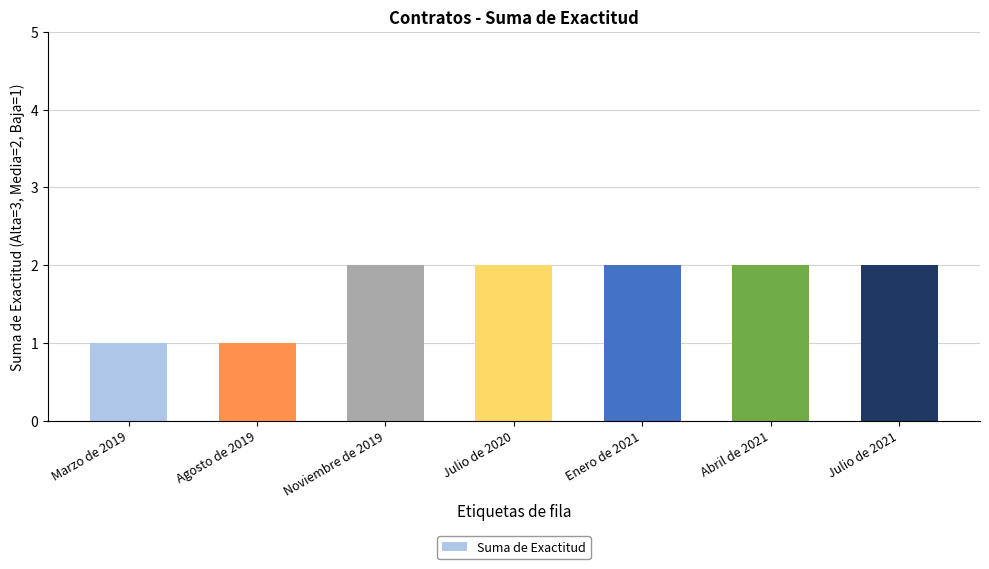

How many bars are there in total?

7